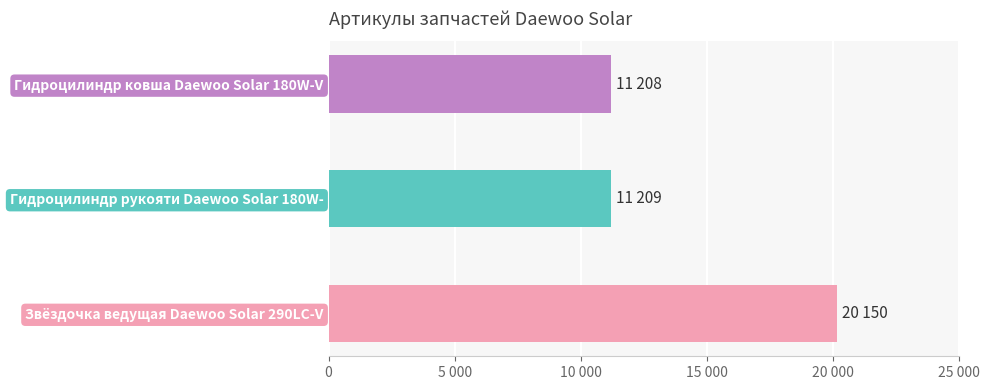

Between Звёздочка ведущая Daewoo Solar 290LC-V and Гидроцилиндр ковша Daewoo Solar 180W-V, which is larger?

Звёздочка ведущая Daewoo Solar 290LC-V